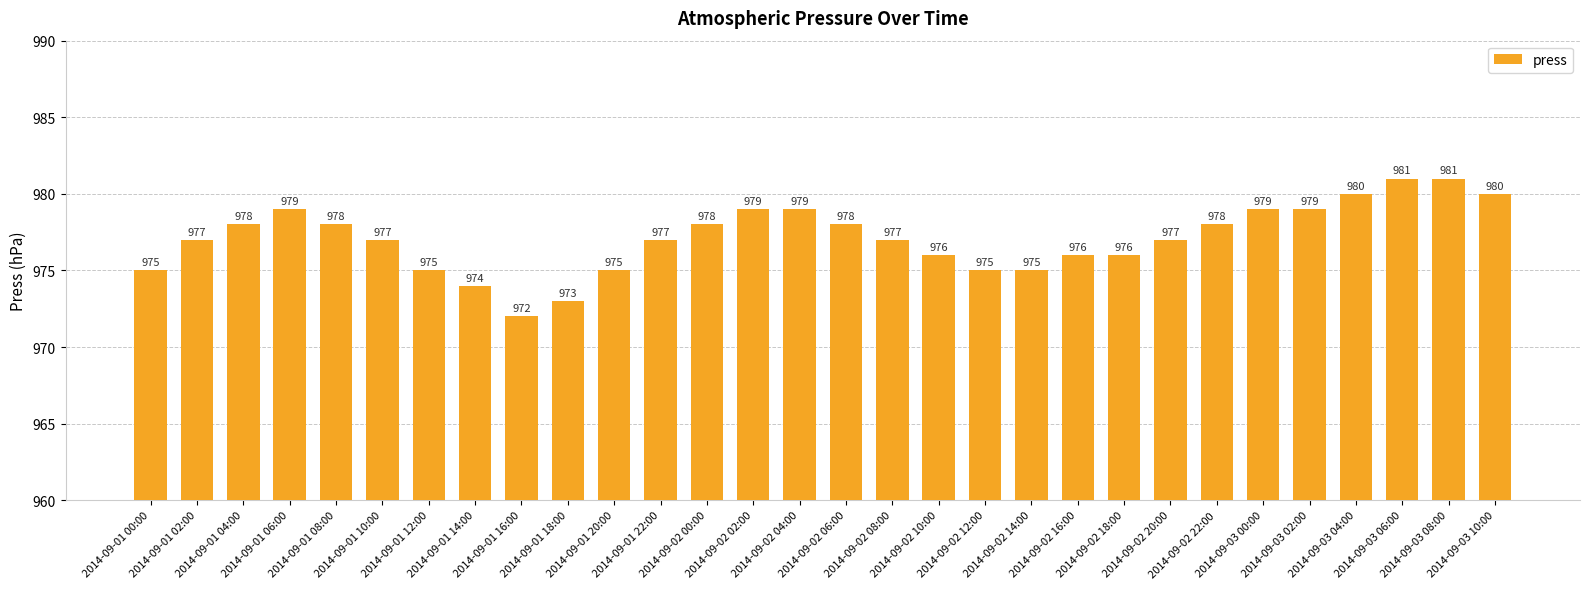

What is the difference between the maximum and second lowest values?

8